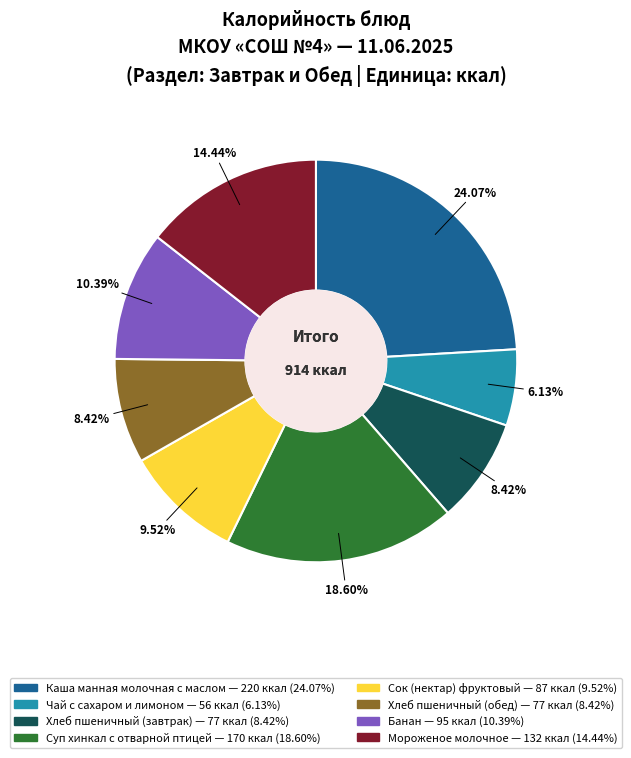

To the nearest percent, what is the difference between the Суп хинкал с отварной птицей and Хлеб пшеничный (обед) slice percentages?

10%